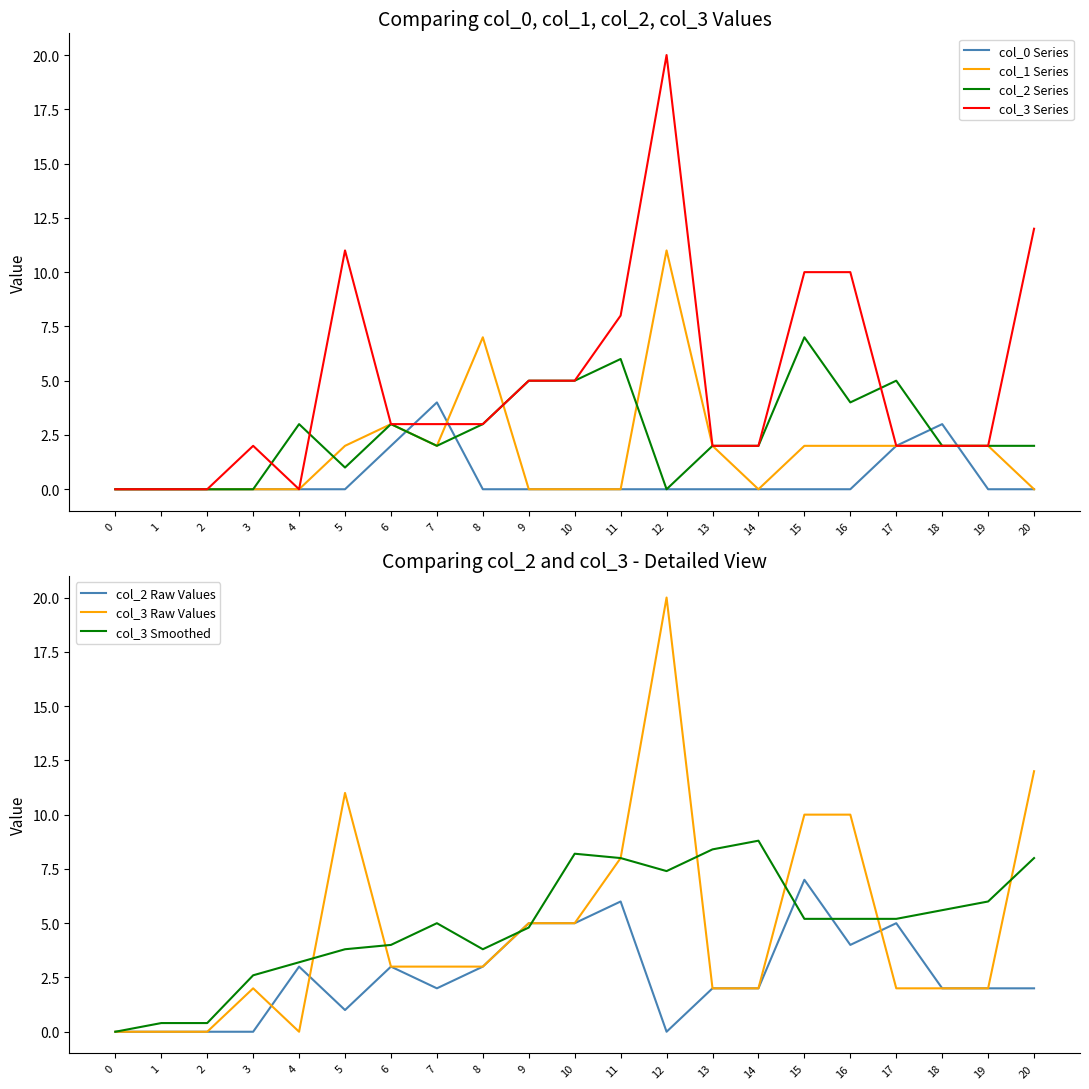

What is the difference between the maximum and minimum values in the col_2 series?

7